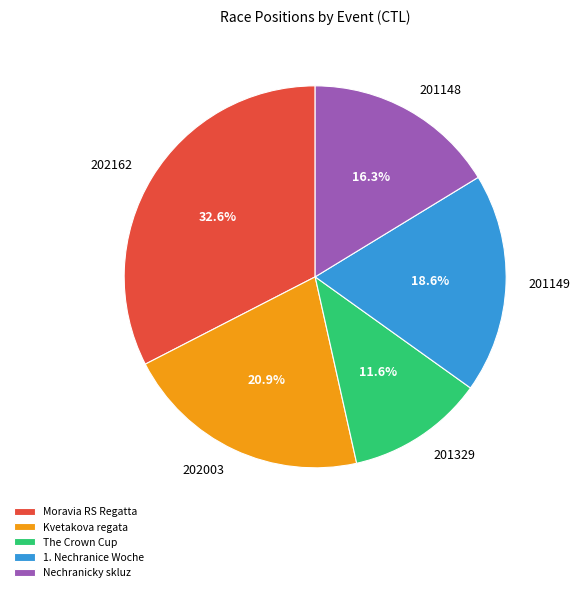

Which category has the biggest portion of the pie?

Moravia RS Regatta